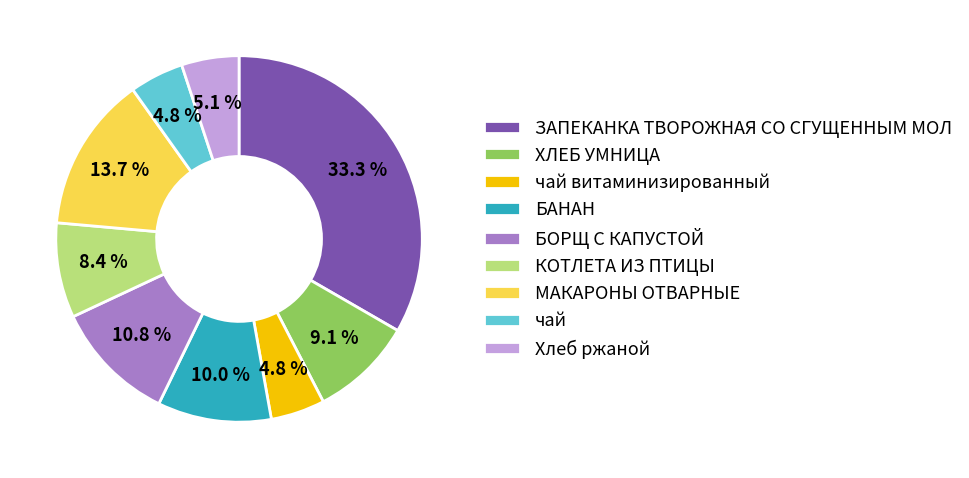

What is the largest slice in the pie chart?

ЗАПЕКАНКА ТВОРОЖНАЯ СО СГУЩЕННЫМ МОЛ